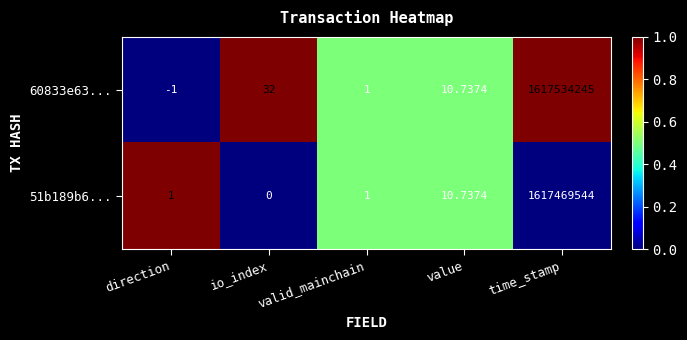

Which category has the lowest value in the 51b189b6... series?

io_index